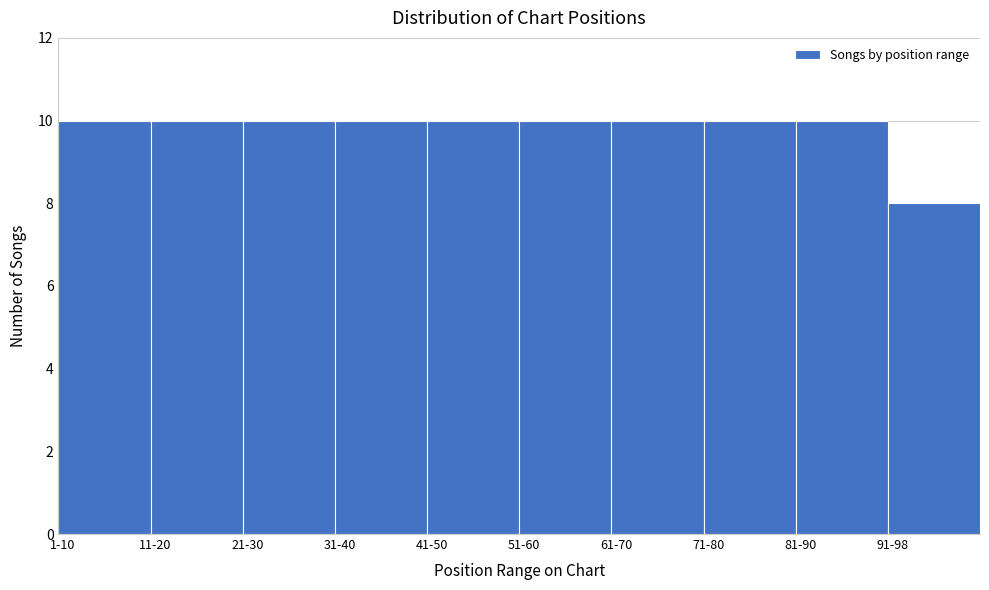

Reading left to right, list all the values displayed in this chart.

10	10	10	10	10	10	10	10	10	8